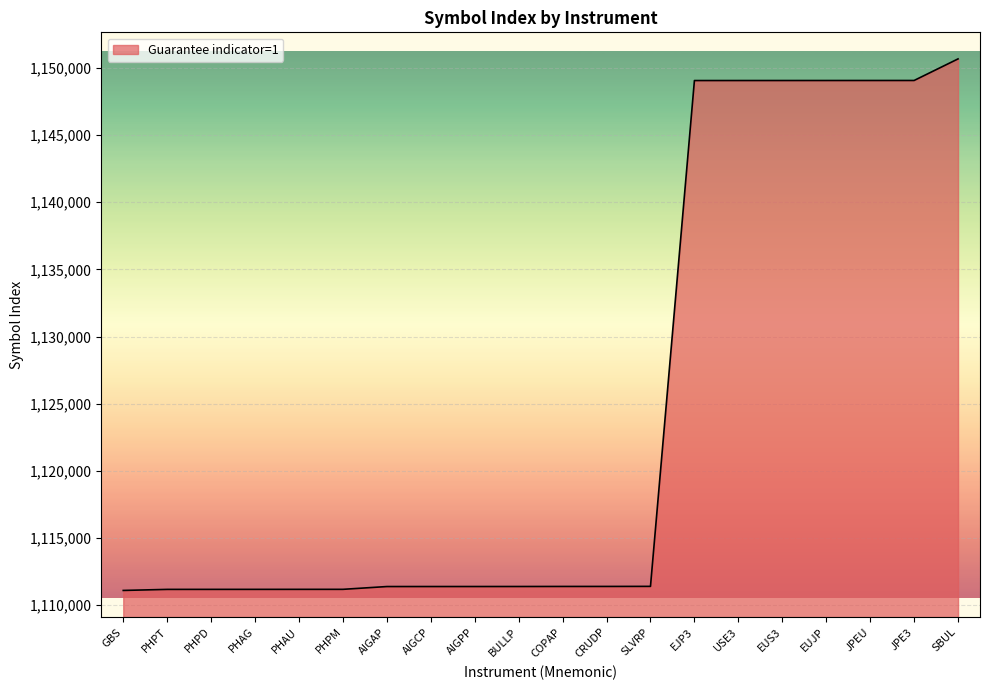

Does the chart display data point markers on the line(s)?

No